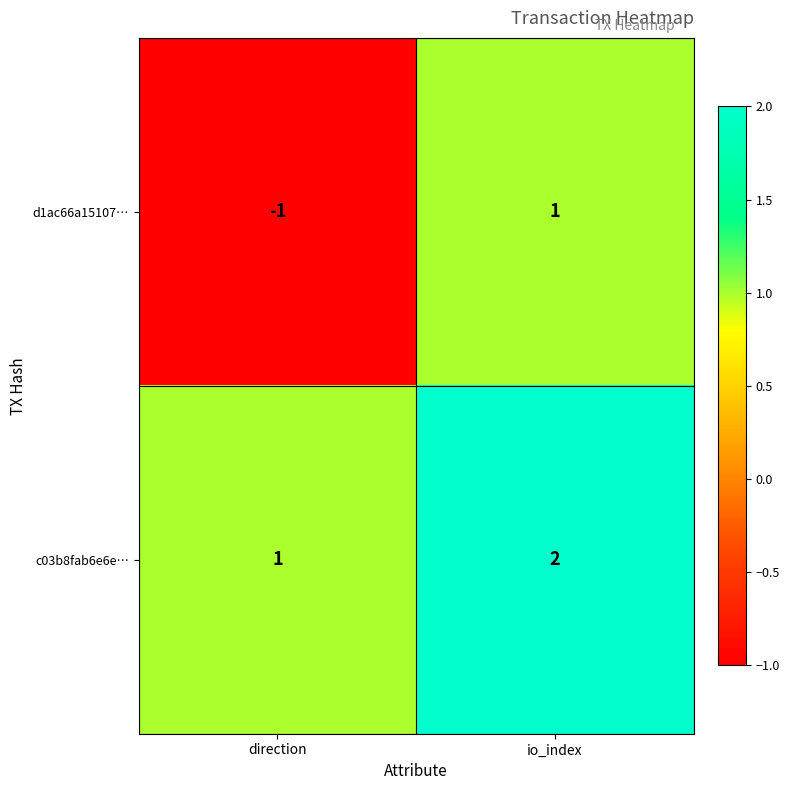

Which series changed the most between direction and io_index?

d1ac66a15107…